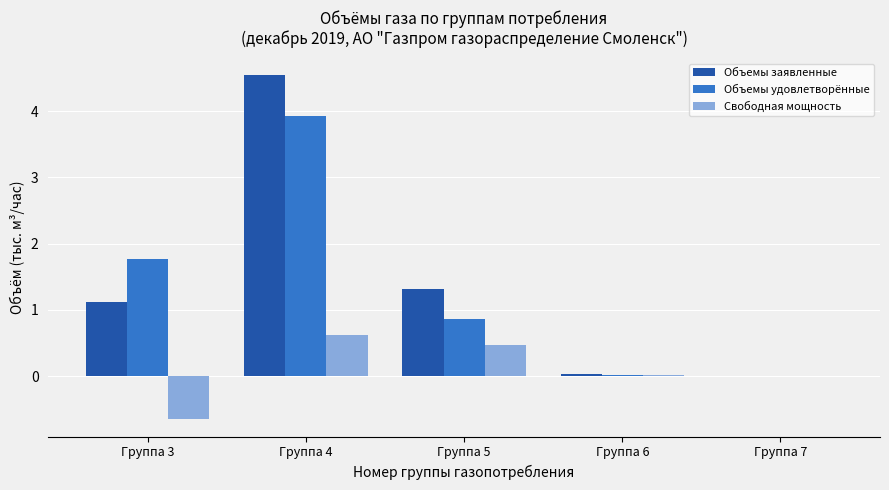

What is the approximate value of Объемы удовлетворённые at Группа 3?

1.8